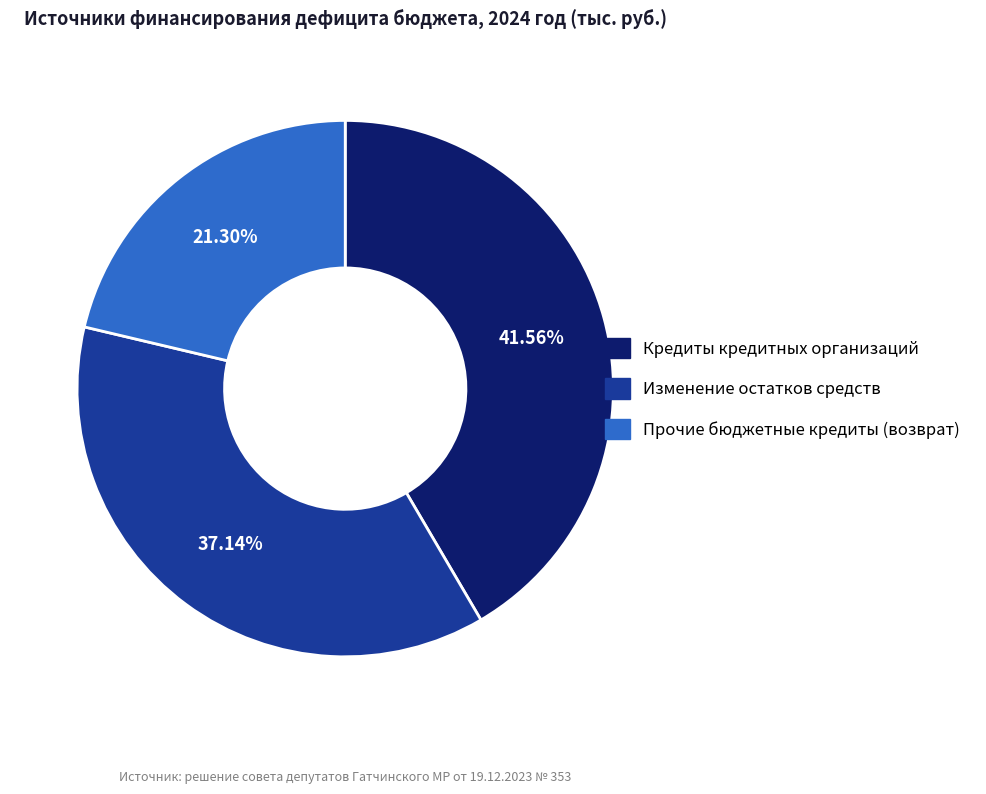

Which category has the smallest portion of the pie?

Прочие бюджетные кредиты (возврат)